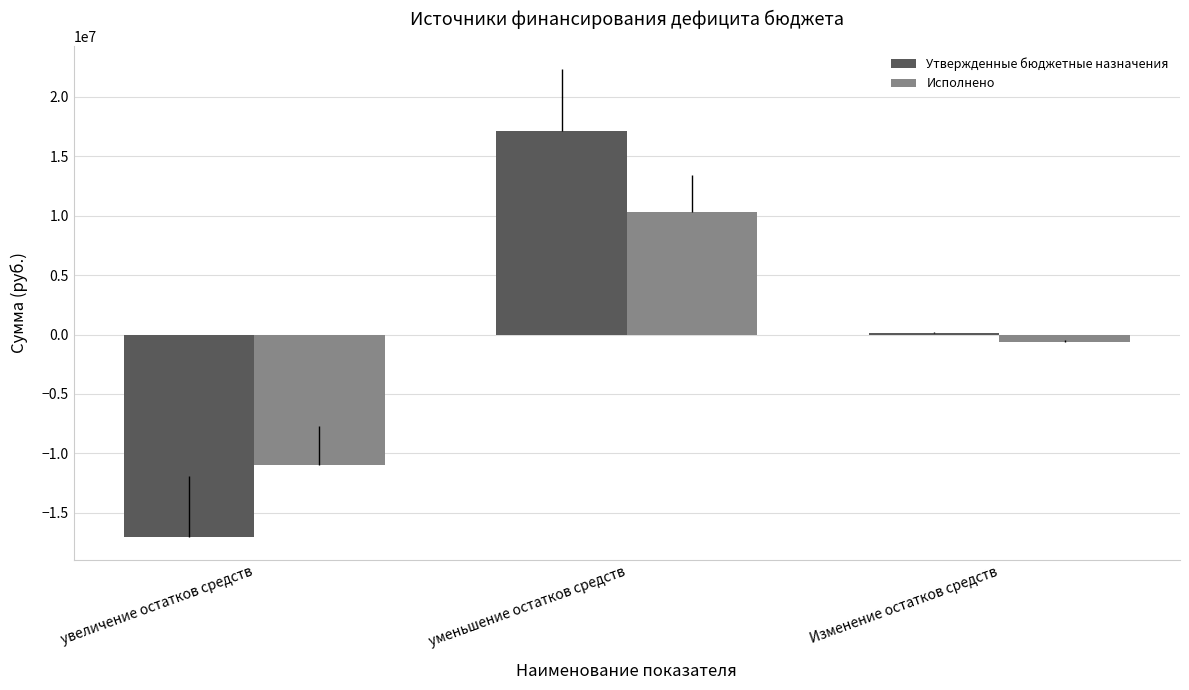

What is the total value across all series at увеличение остатков средств?

-27968965.6